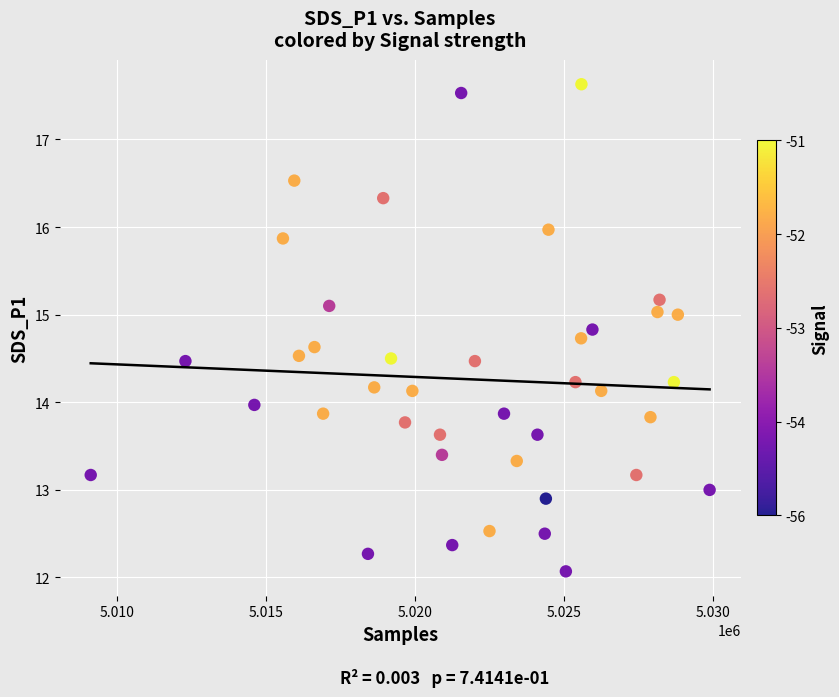

What is the range of Y values (max minus min)?

5.6